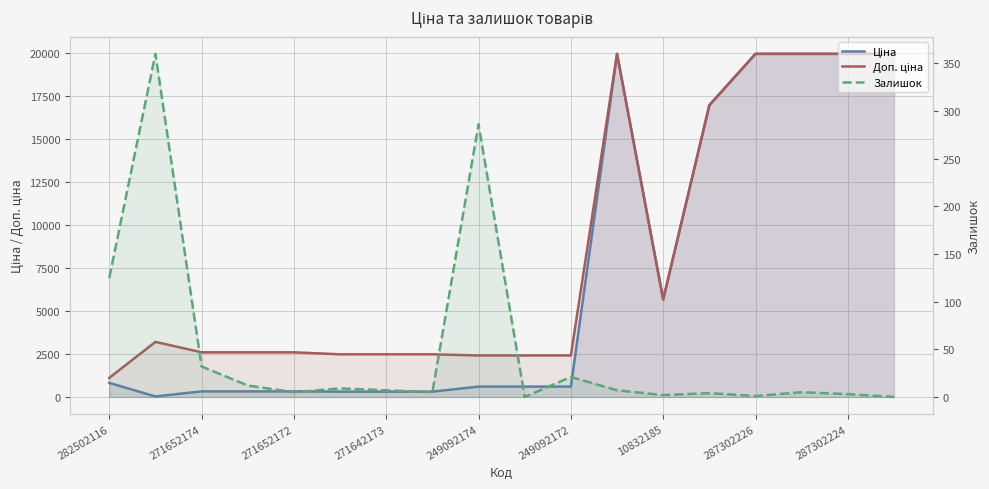

What is the difference between the maximum and minimum values in the Залишок series?

360.0